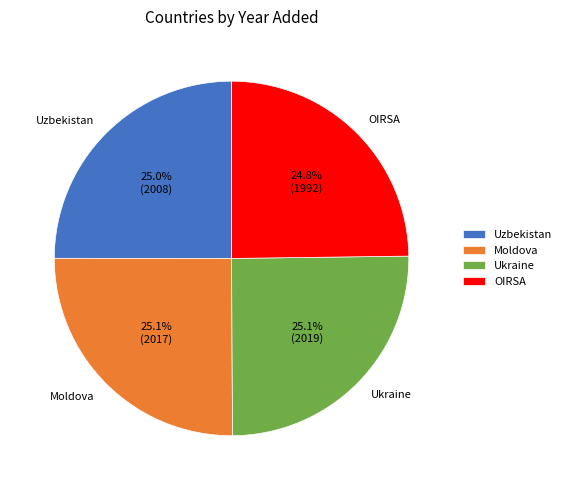

What percentage is NOT represented by OIRSA?

75.2%